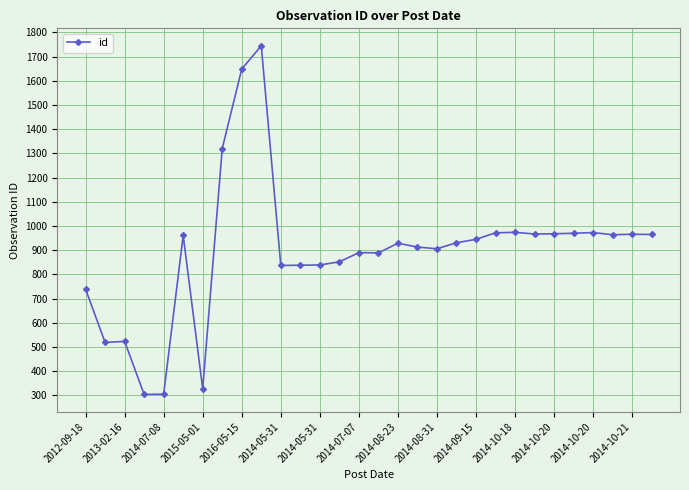

What is the minimum value shown in the chart?

304